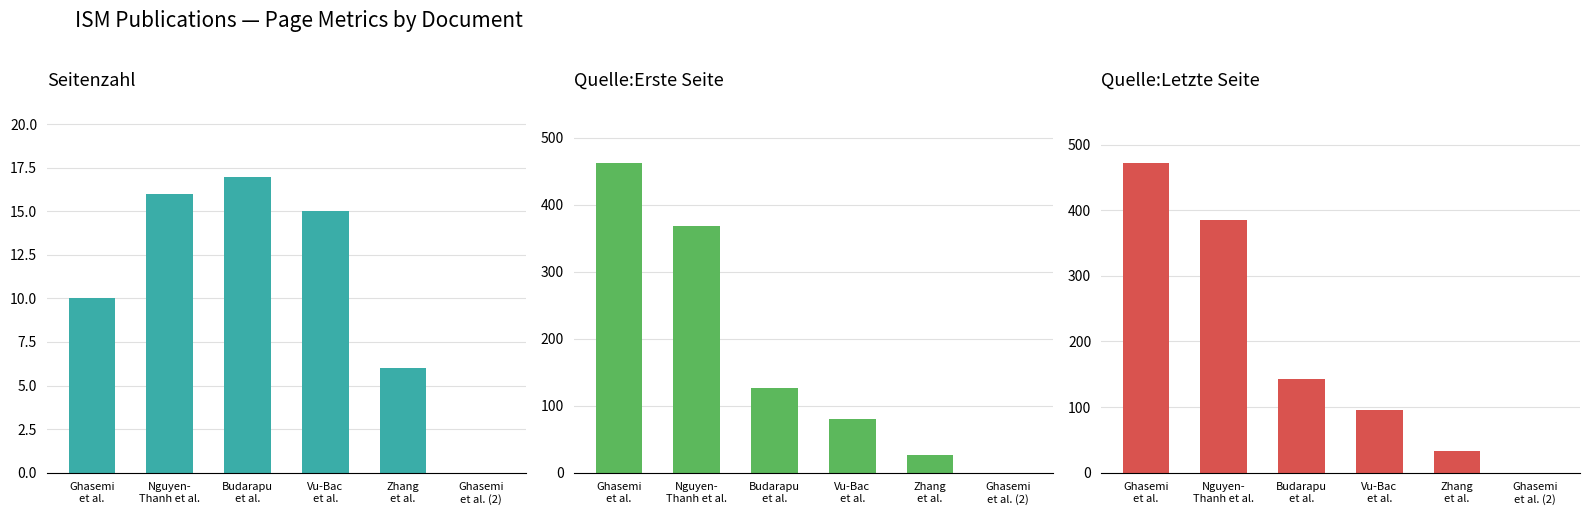

How many groups of bars are there?

6